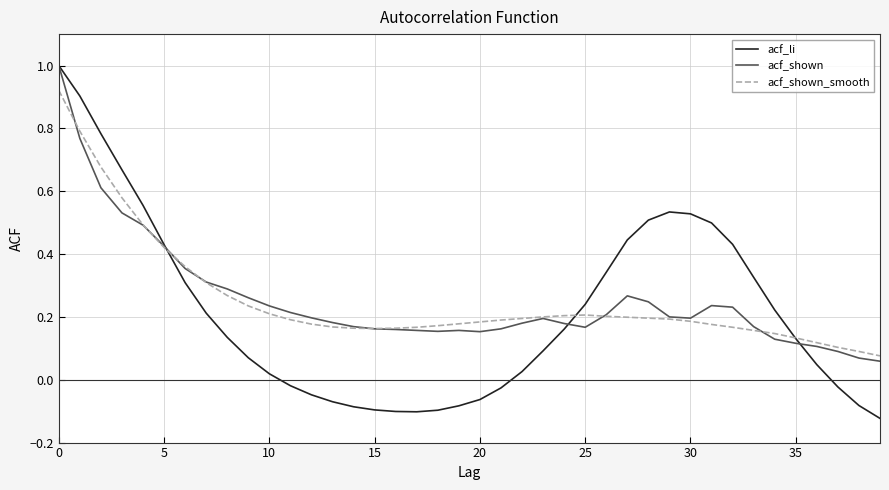

What is the greatest value displayed?

1.0